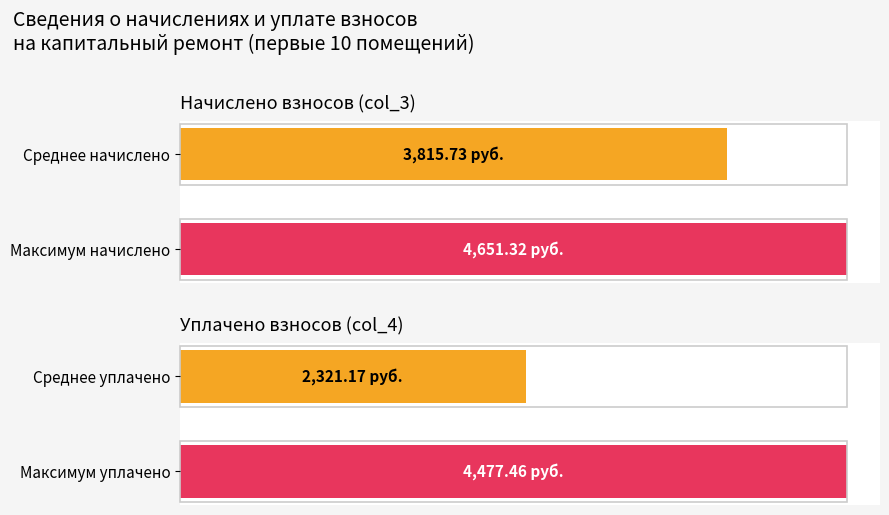

The value of начислено at 3 is 6043.7. True or false?

False